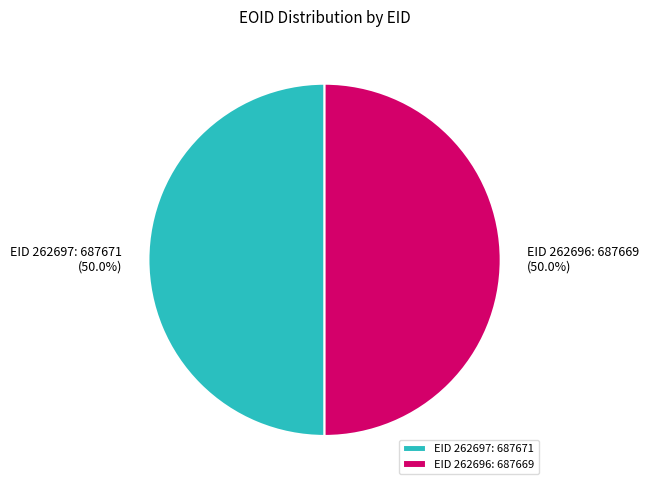

What is the total percentage of EID 262697 and EID 262696?

100.0%